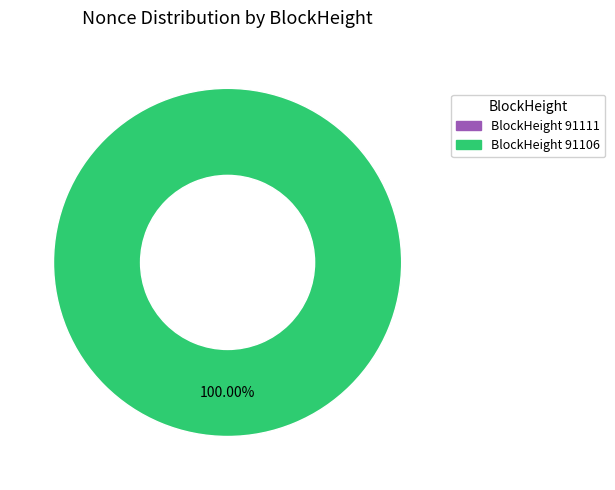

What is the majority slice?

91106